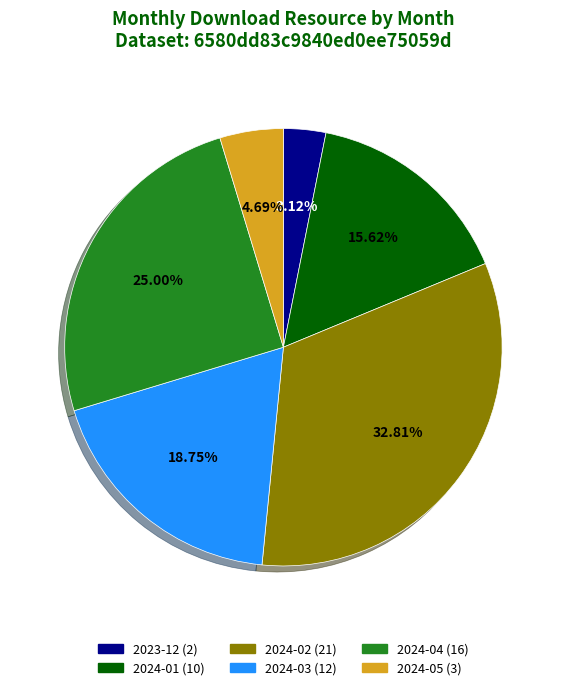

Is there any slice that represents more than half of the pie?

No